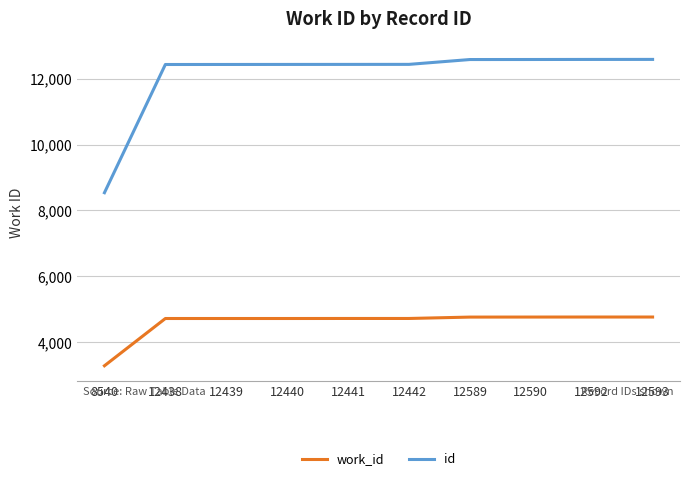

Which category has the lowest value in the id series?

8540